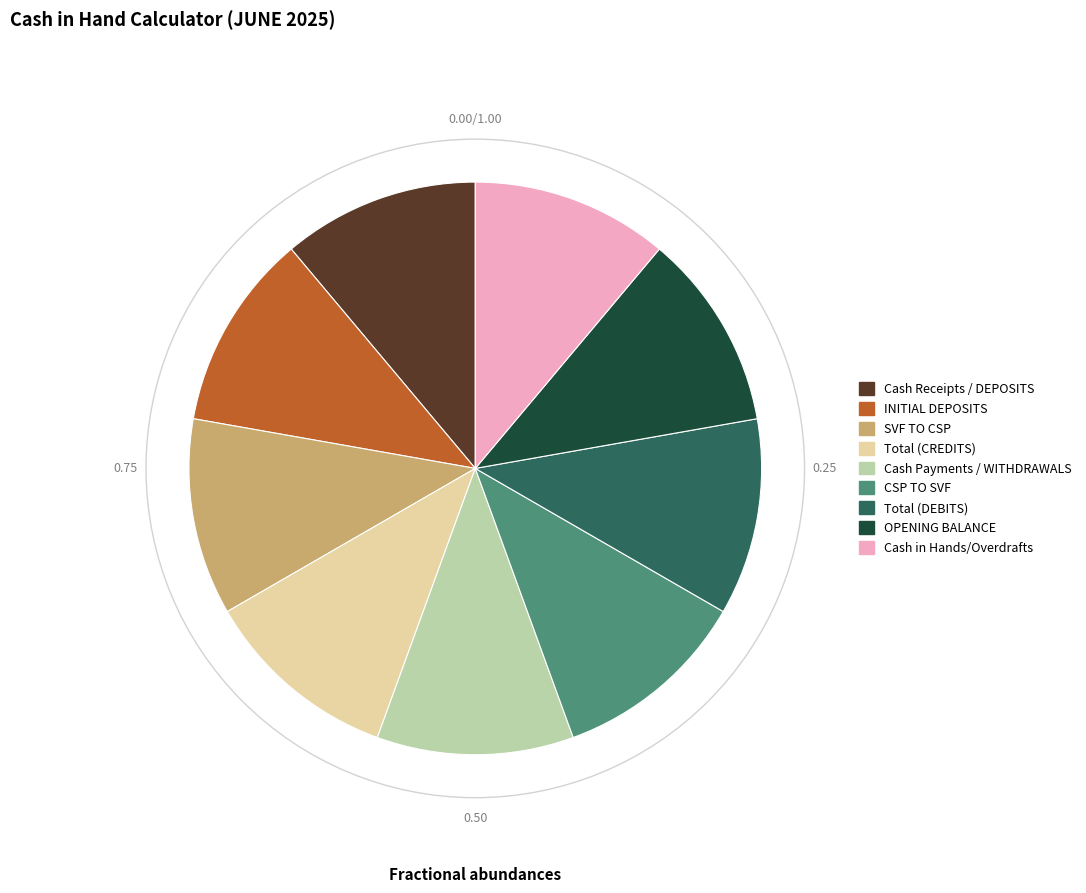

How many slices are in this pie chart?

9